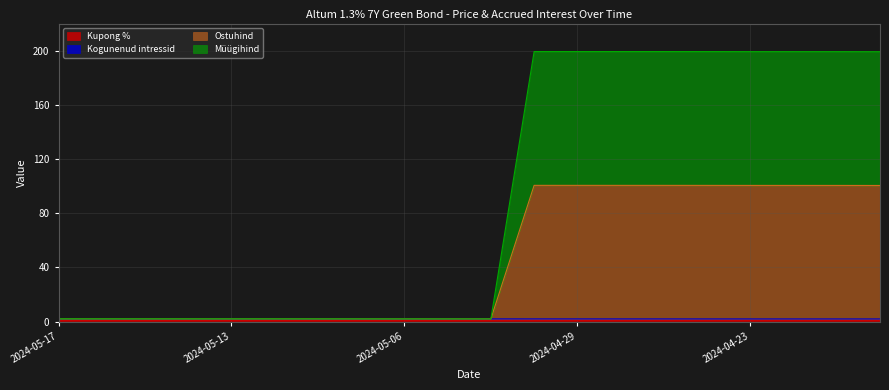

True or false: Kogunenud intressid has a value of 2.0 at 2024-04-24.

True